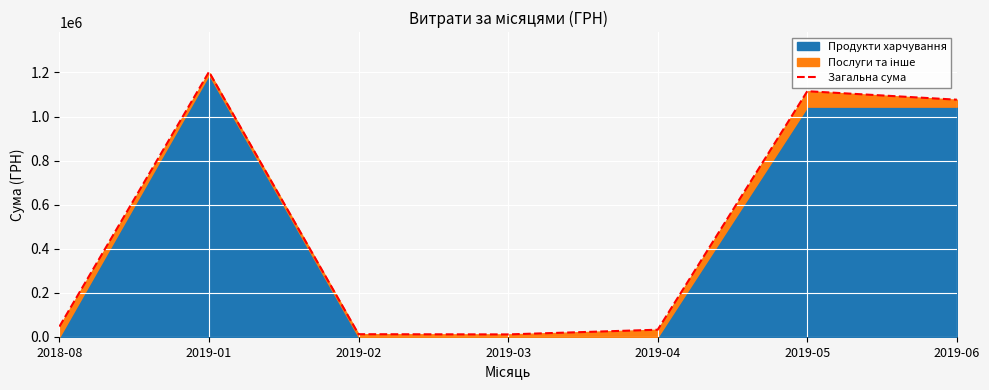

Approximately how many times larger is the value at 2019-05 compared to 2019-04?

34.8